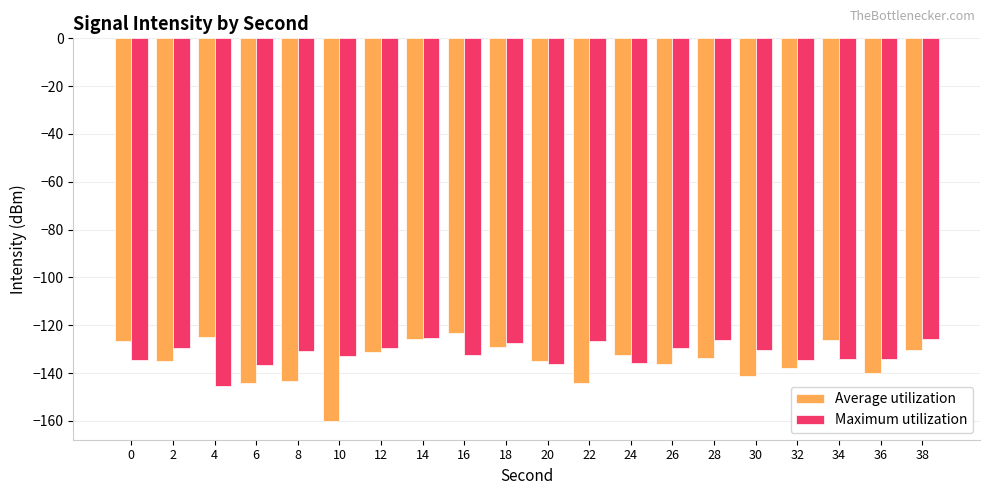

How many bars are there in total?

40